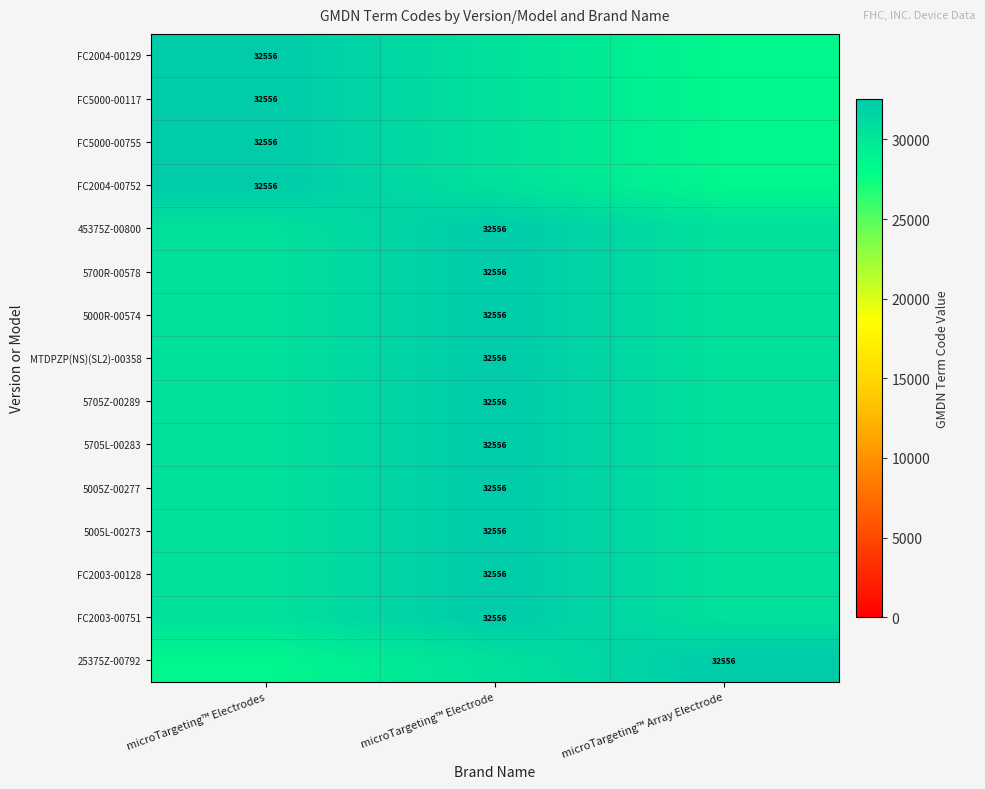

Is it true that MTDPZP(NS)(SL2)-00358 equals 55642 at microTargeting™ Electrode?

False